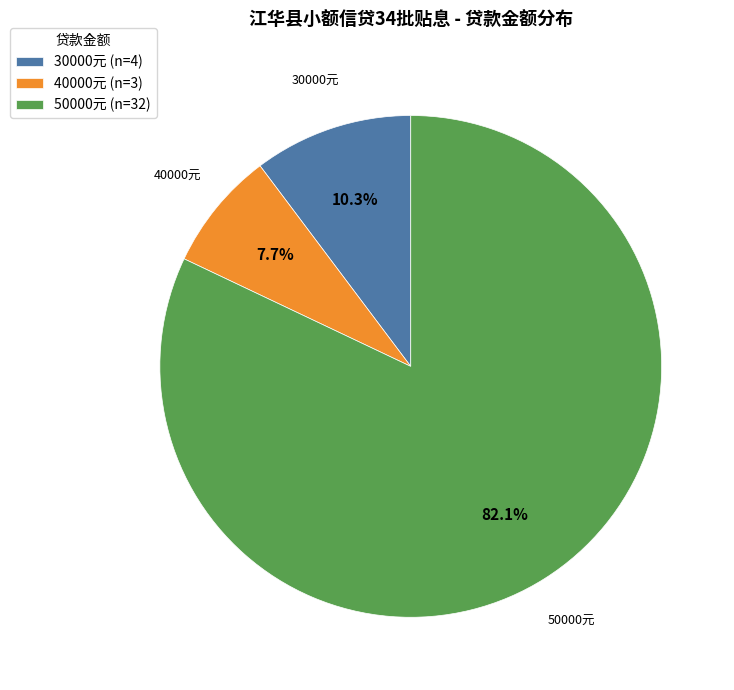

What is the majority slice?

50000元 (n=32)